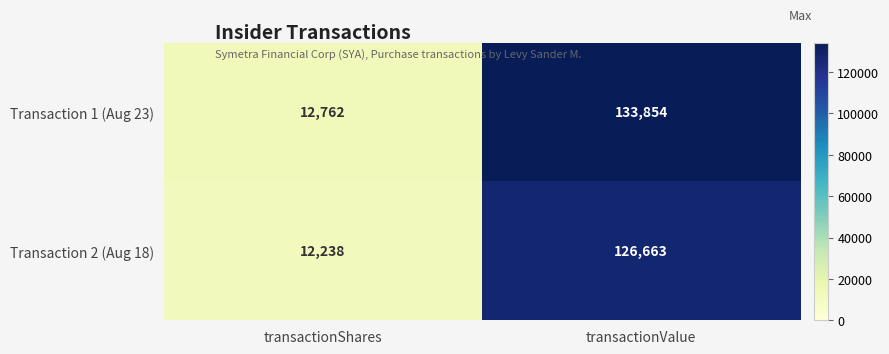

Reading left to right, extract all data points from this chart.

Transaction 1 (Aug 23): 12762	133854
Transaction 2 (Aug 18): 12238	126663